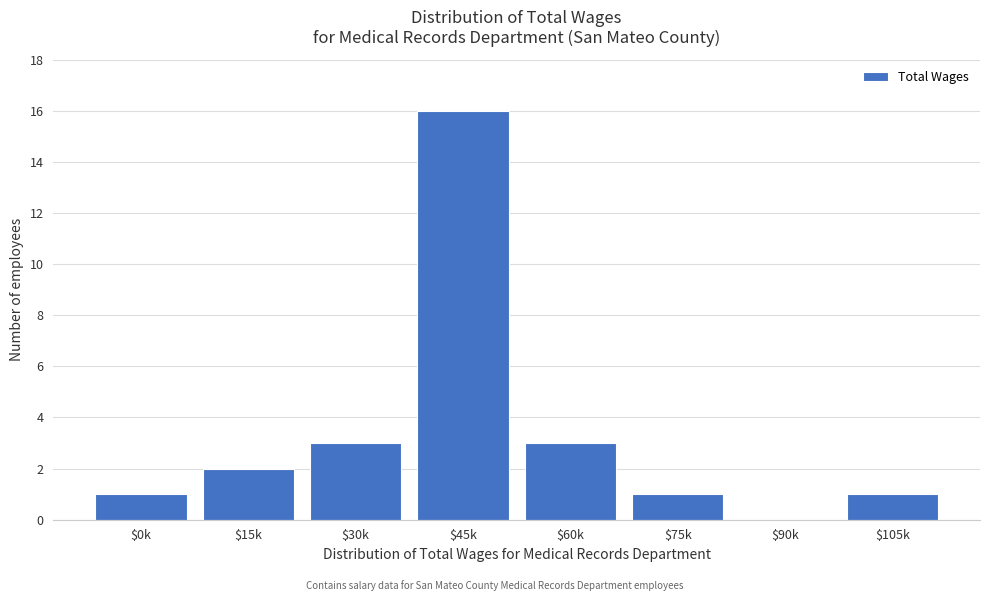

What is the sum of all values?

27